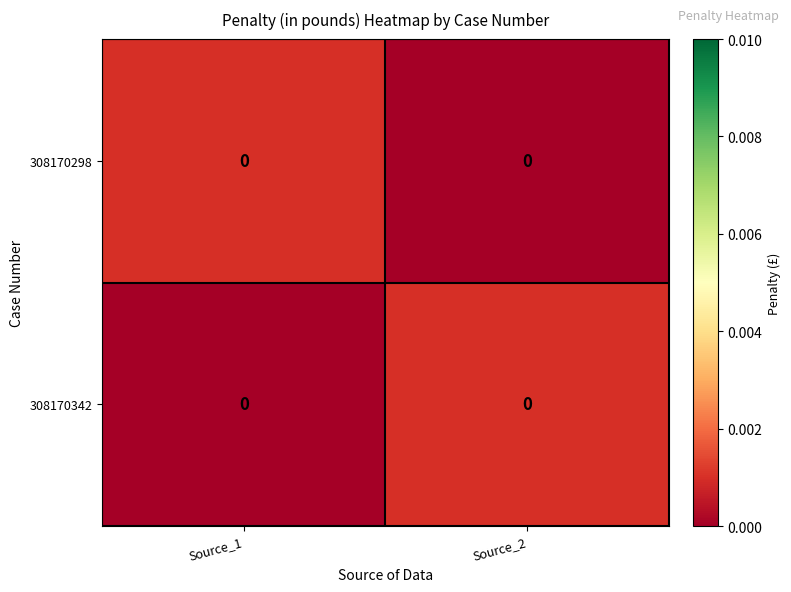

Reading left to right, transcribe all the data shown in this chart.

308170298: Source_1=0.0	Source_2=0.0
308170342: Source_1=0.0	Source_2=0.0